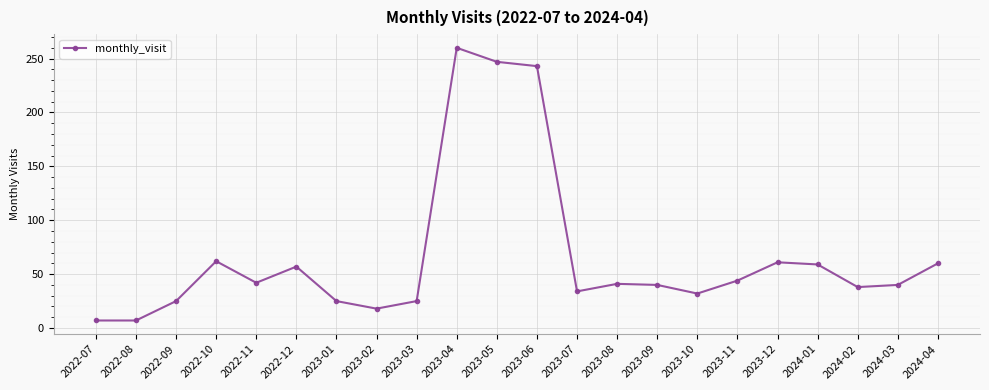

How many distinct data groups are displayed?

1